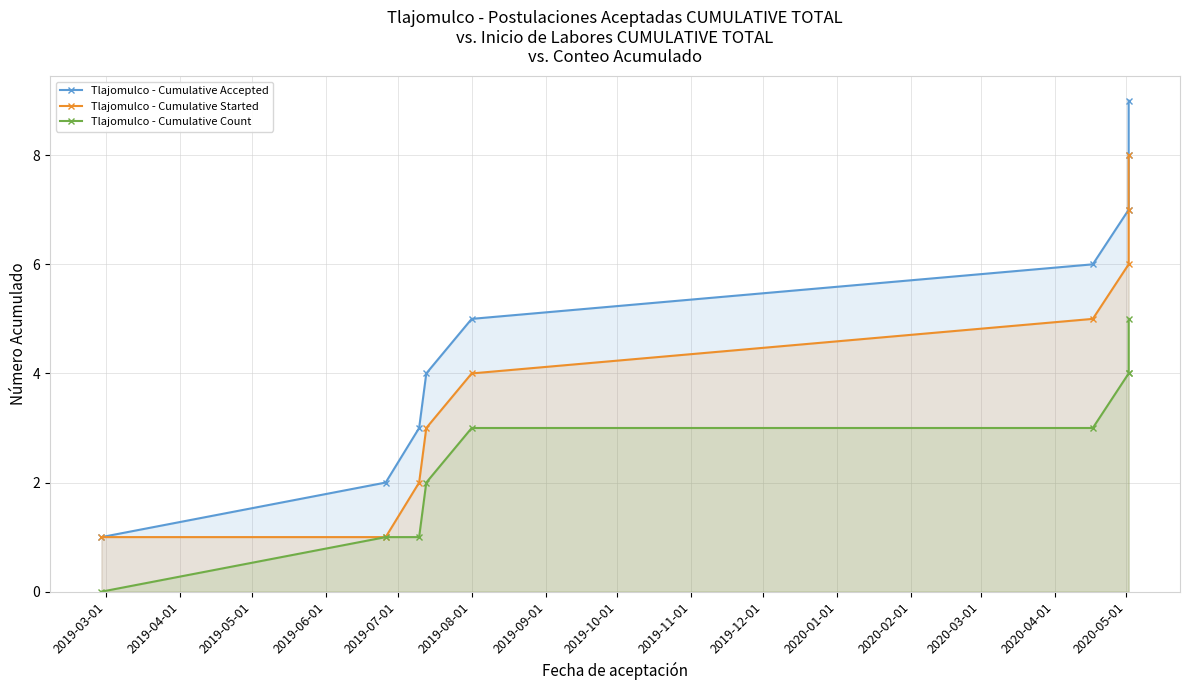

What is the value of the Tlajomulco - Cumulative Started point at the 8th from the left?

7